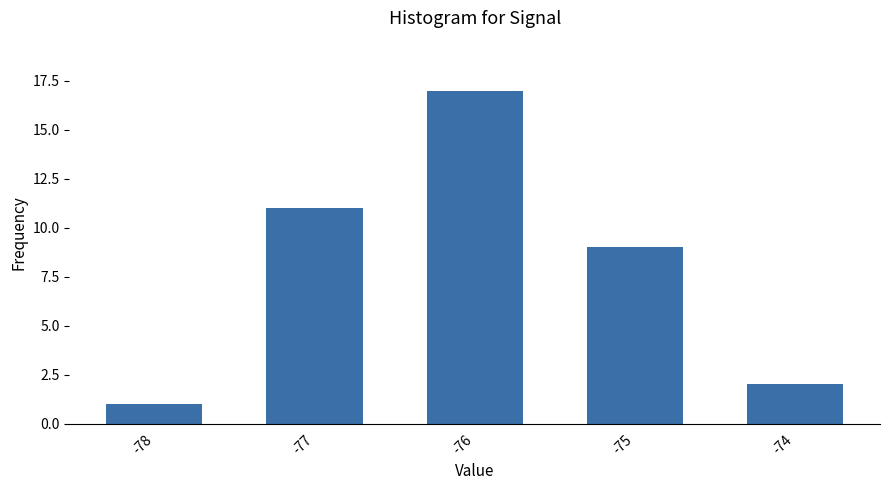

Where does the data first go above 9?

-77